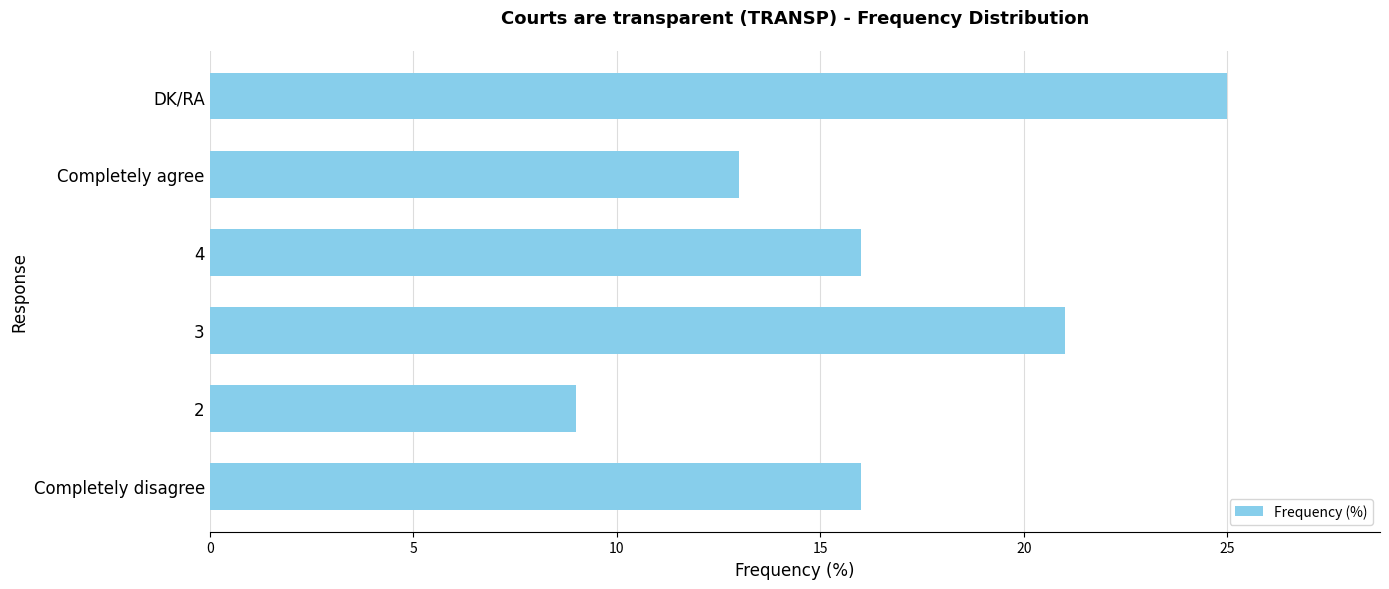

What is the difference between the second highest and second lowest values?

8